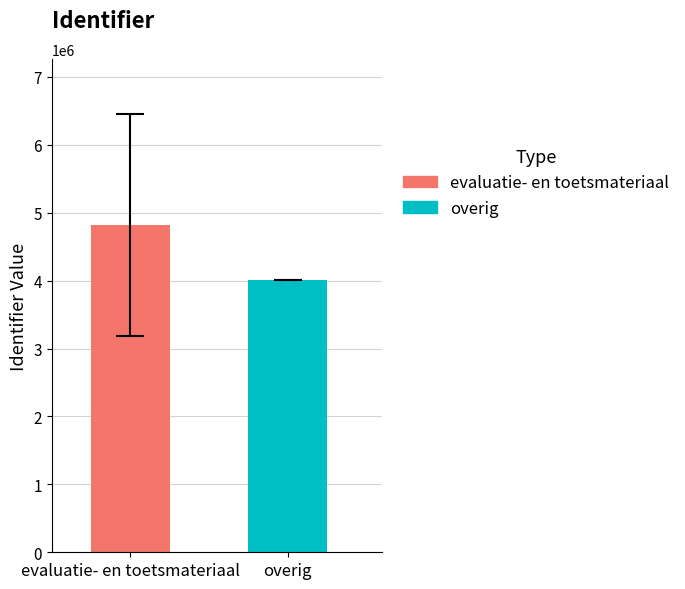

What is the highest value of the evaluatie- en toetsmateriaal series?

4821089.8